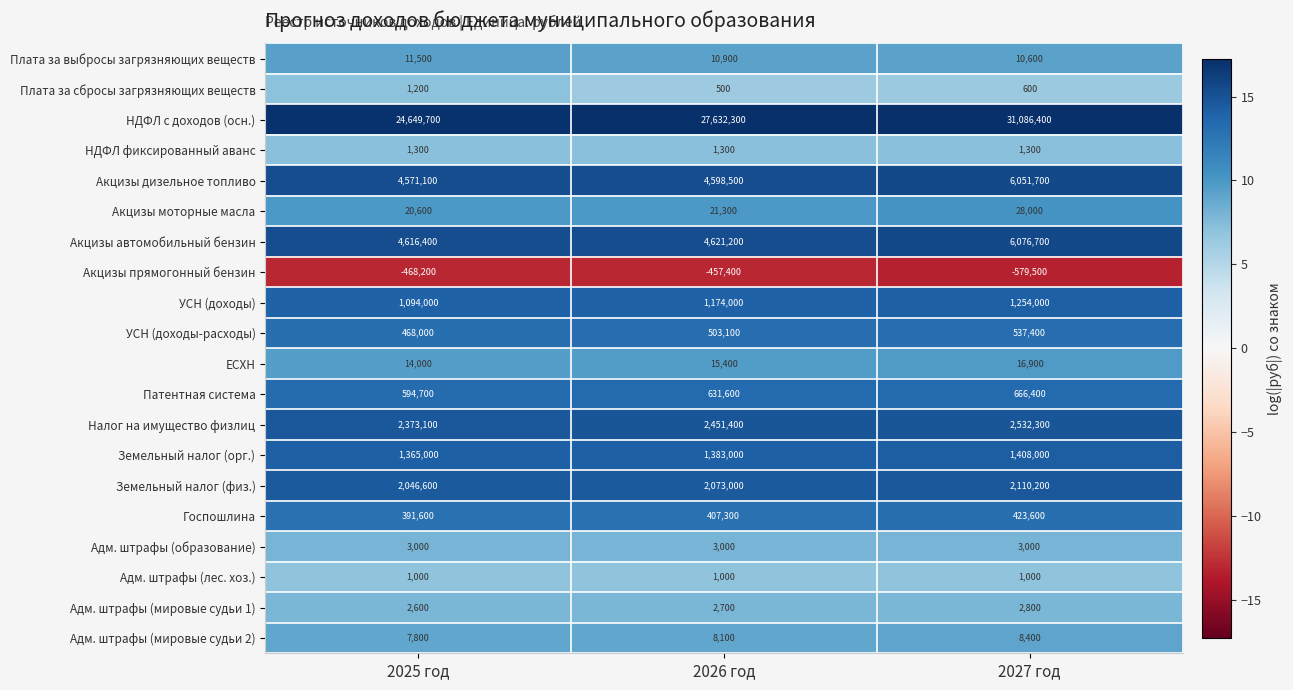

What is the spread (max minus min) of values at 2025 год?

25117900